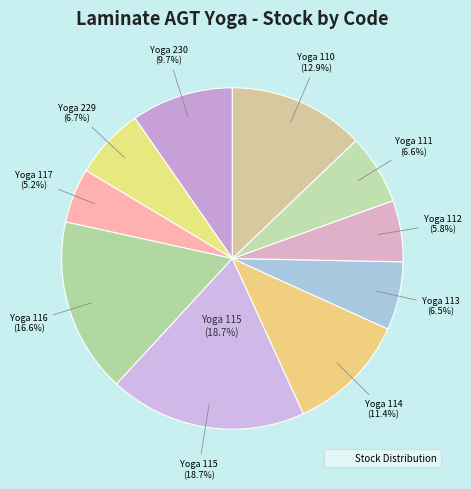

Is it true that 271702111 is 13% of the pie?

False